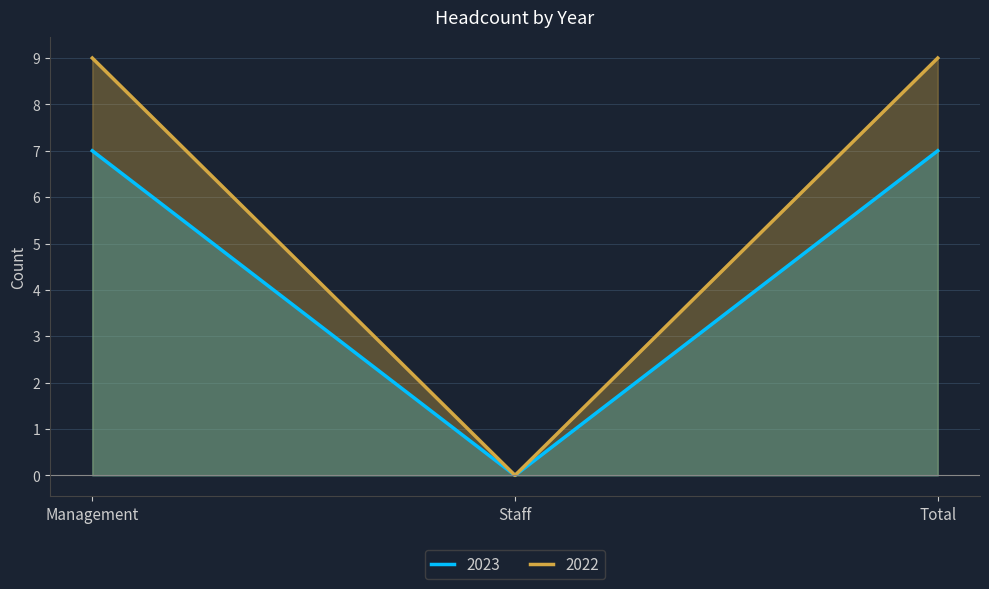

Reading right to left, what are all the values shown in this chart?

2023: 7	0	7
2022: 9	0	9